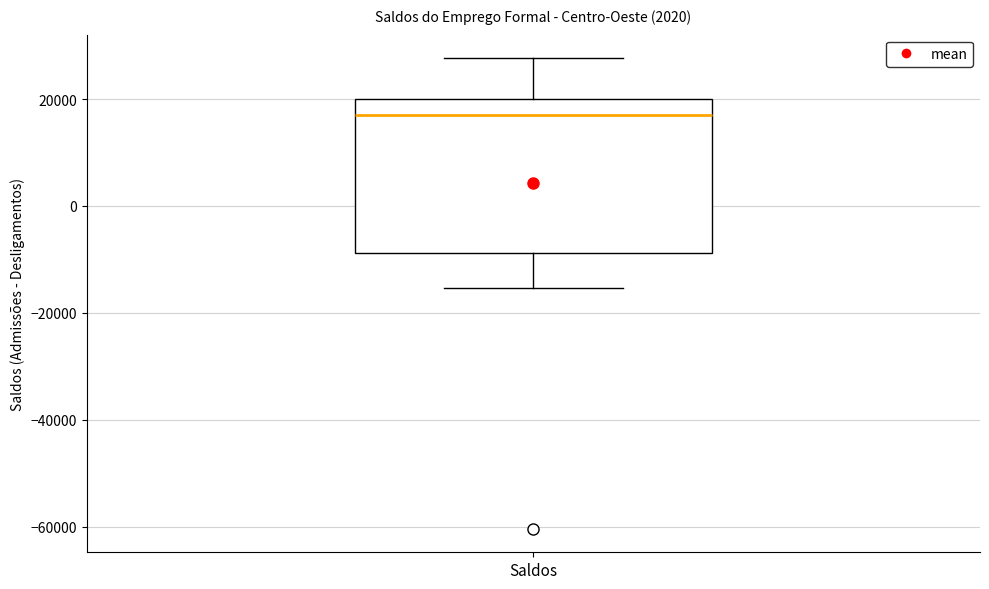

Transcribe this box plot: give where the median line is, the range the box spans, and where the two whiskers end, as read against the y-axis. The values are not printed on the chart, so give them approximately, as read against the axis.

median 16000, box -8000 to 20000, whiskers -16000 to 28000